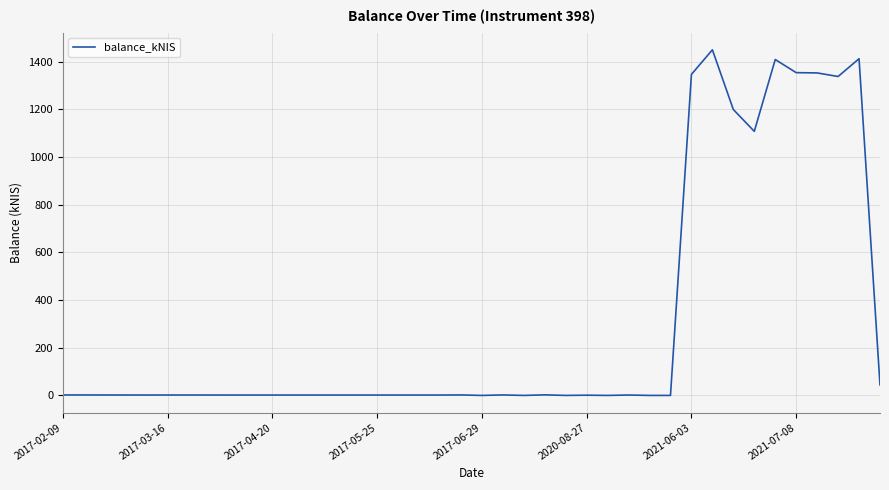

What is the maximum value shown in the chart?

1450.3